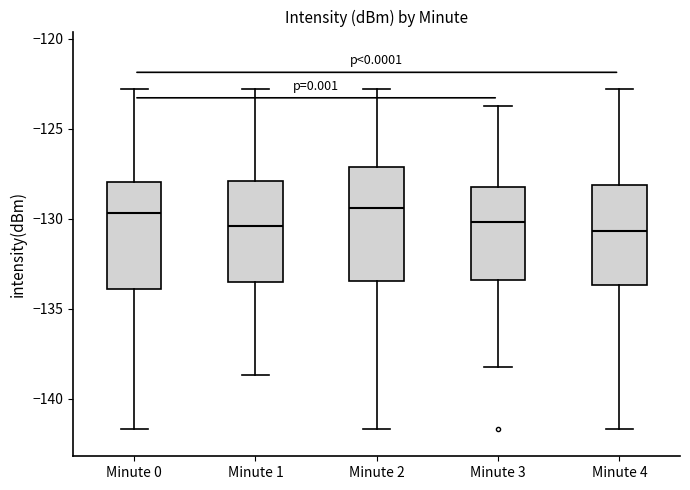

Where is the upper edge of the box for Minute 1 on the y-axis? The values are not printed on the chart, so give them approximately, as read against the axis.

-128.0